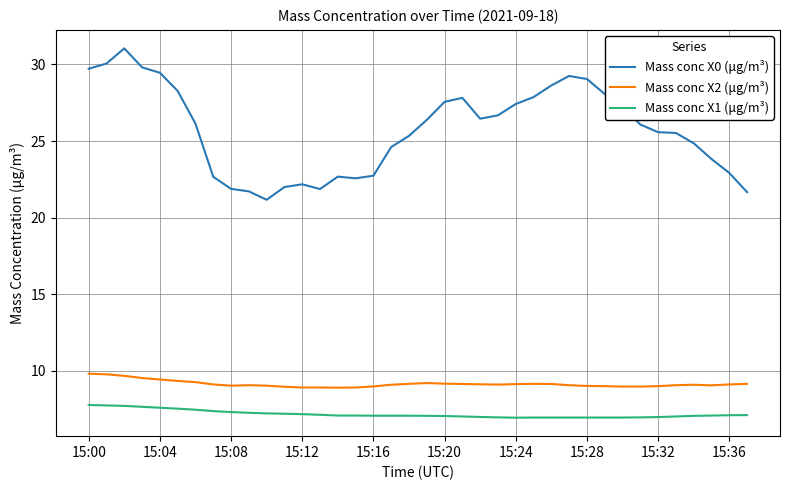

What is the difference between the maximum and minimum values in the Mass conc X1 (μg/m³) series?

0.8